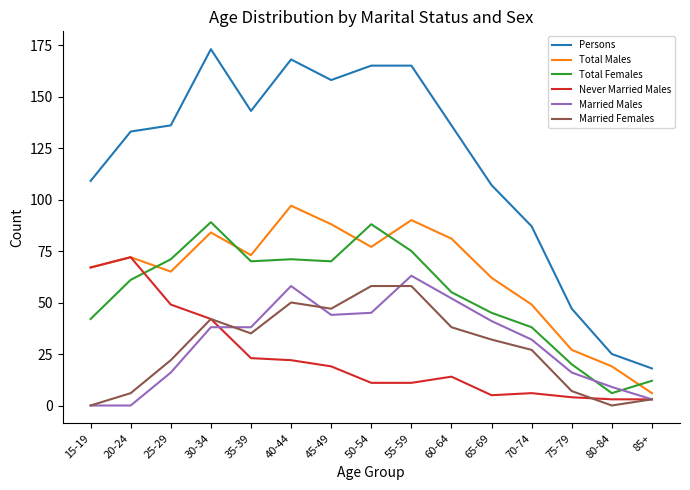

Which series changed the most between 65-69 and 70-74?

Persons